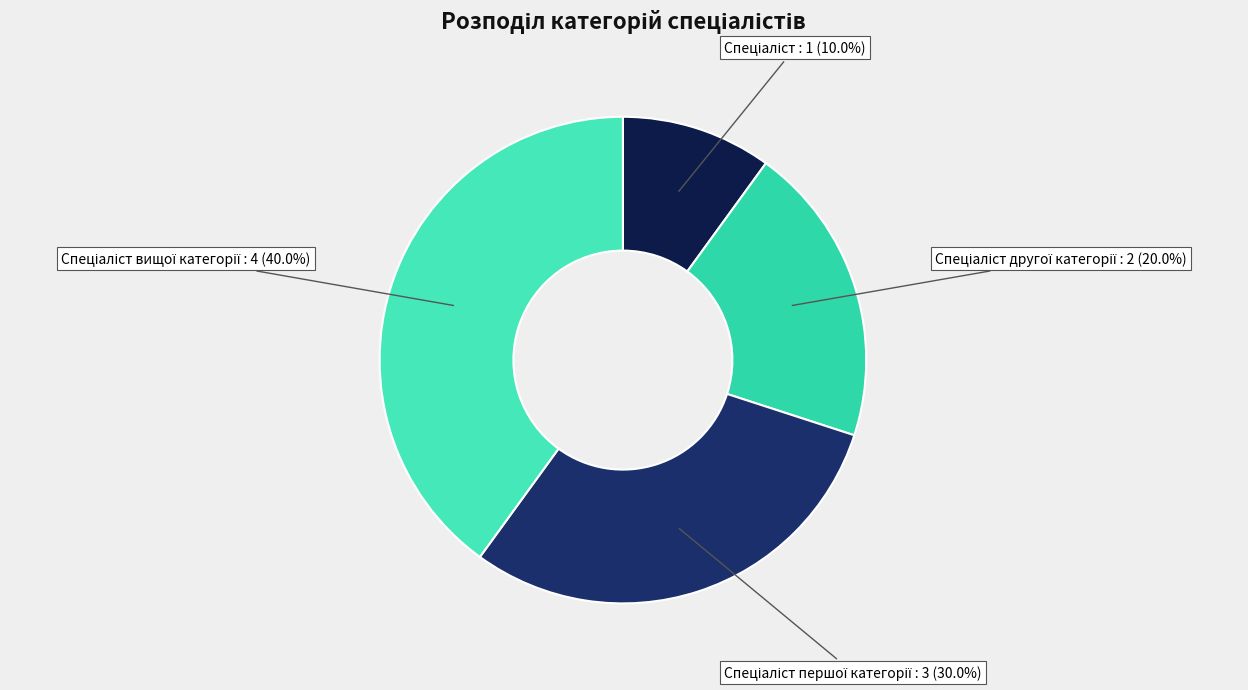

Is there any slice that represents more than half of the pie?

No